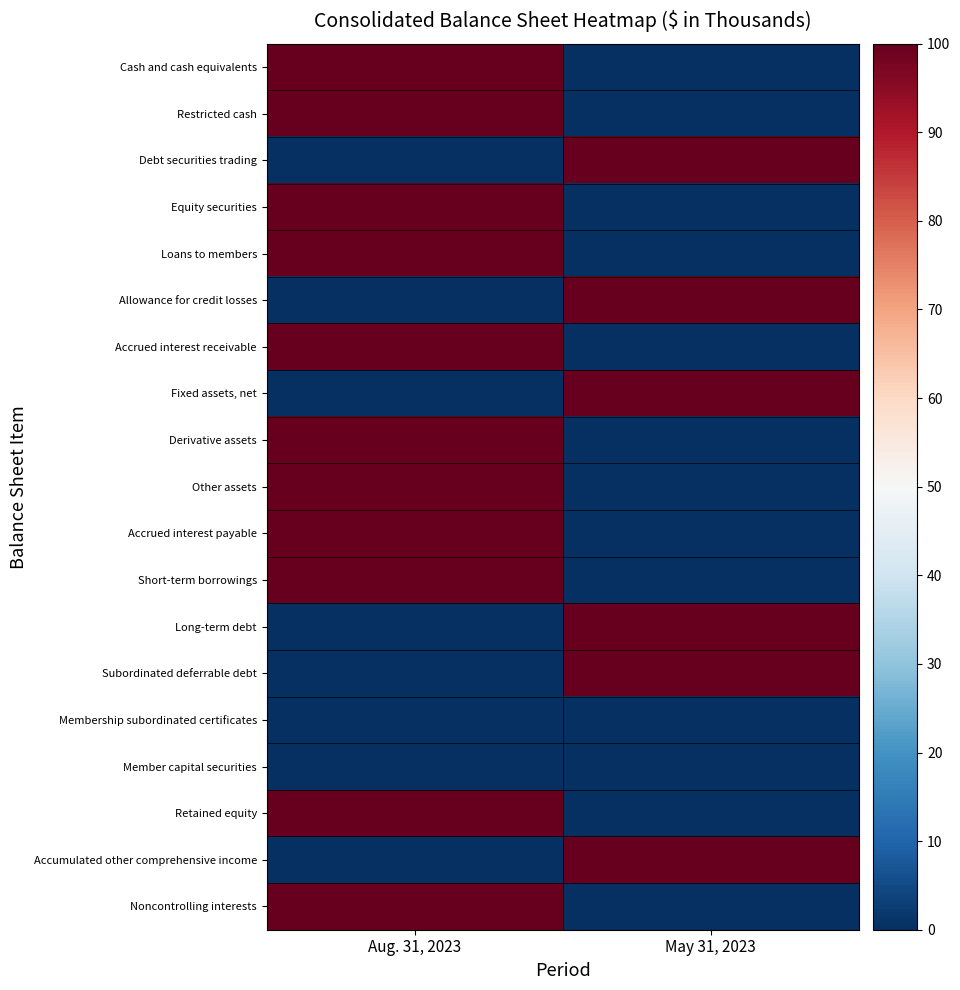

Count the number of data series in this chart.

19